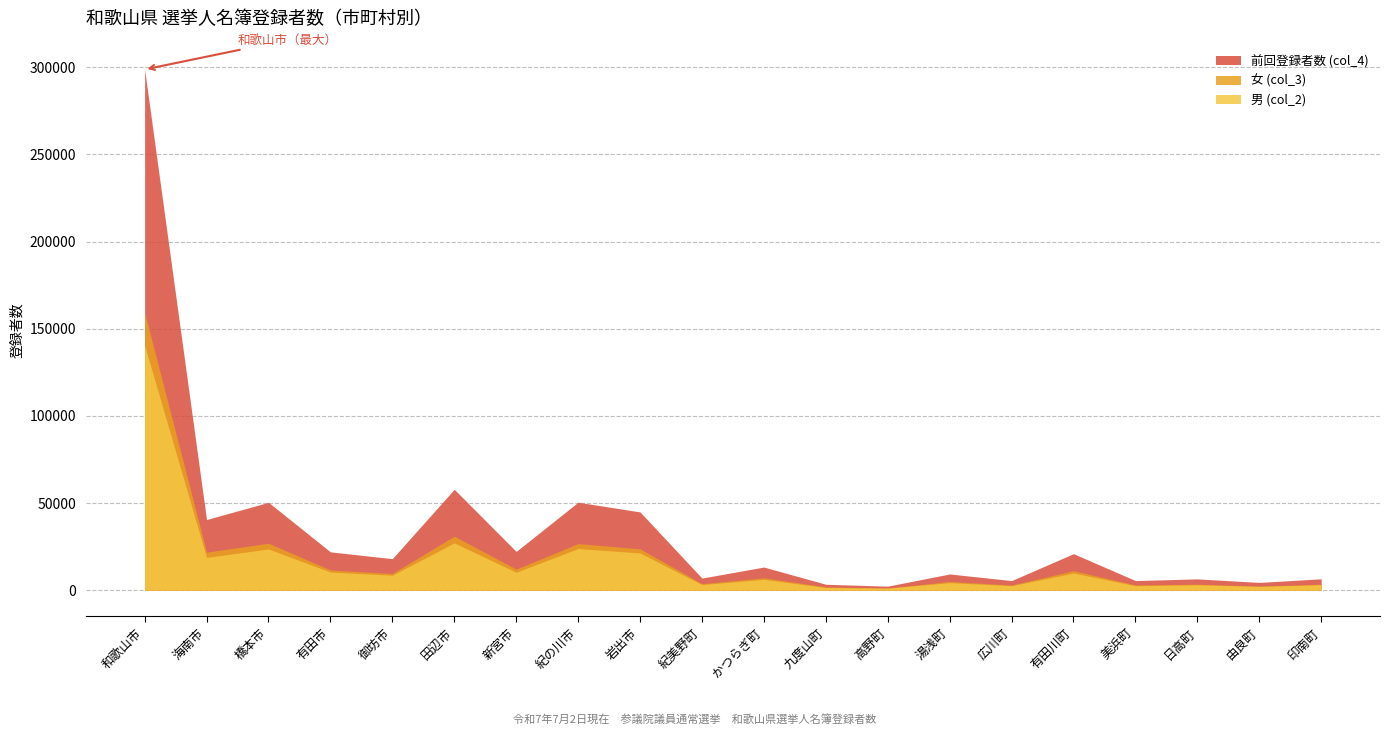

What position from the right is 紀の川市?

13